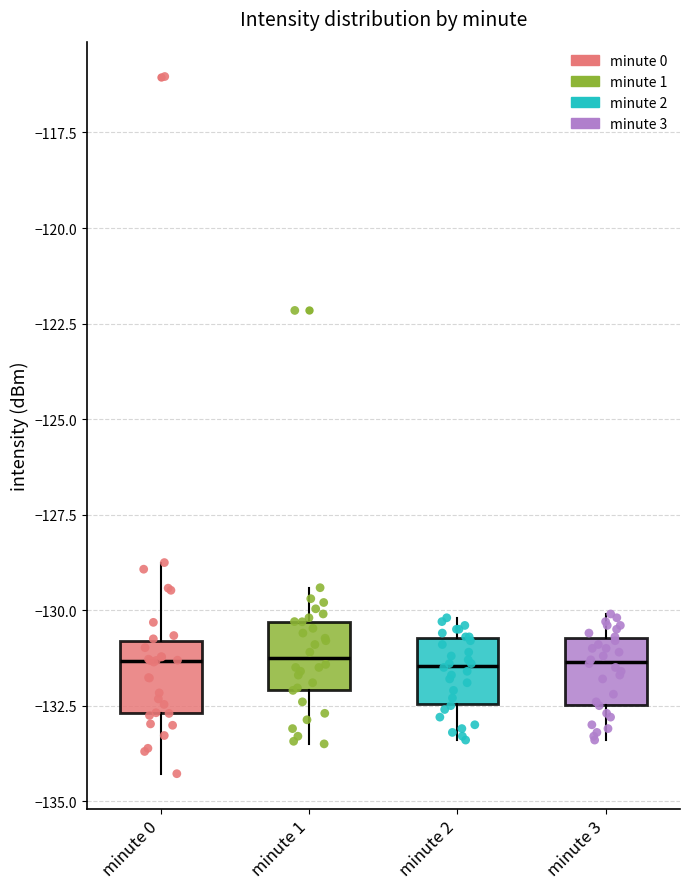

Reading left to right, read every box against the y-axis: the position of its median line, the range the box covers, and the ends of its whiskers. The values are not printed on the chart, so give them approximately, as read against the axis.

minute 0: median -131.5, box -132.5 to -131.0, whiskers -134.5 to -129.0
minute 1: median -131.5, box -132.0 to -130.5, whiskers -133.5 to -129.5
minute 2: median -131.5, box -132.5 to -130.5, whiskers -133.5 to -130.0
minute 3: median -131.5, box -132.5 to -130.5, whiskers -133.5 to -130.0